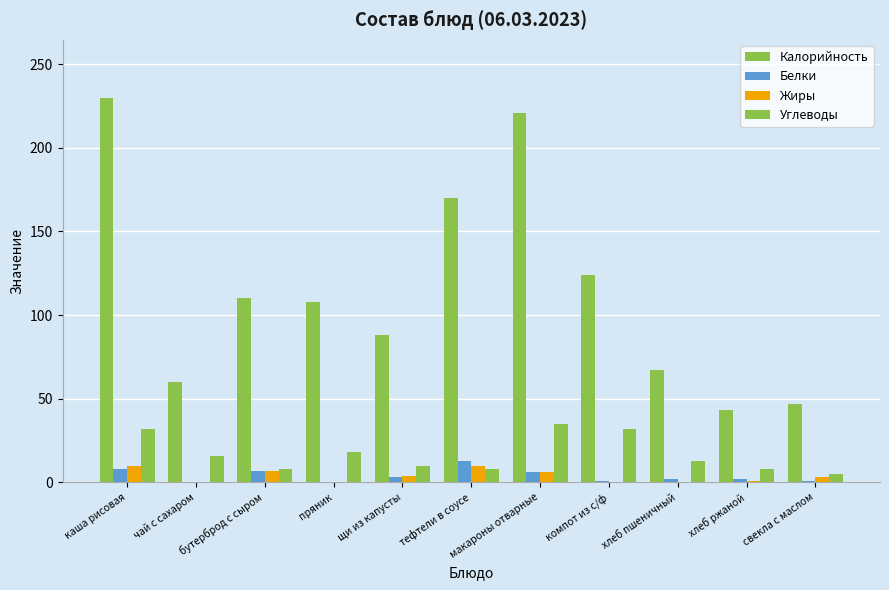

At компот из с/ф, list the series in order from largest to smallest.

Калорийность, Углеводы, Белки, Жиры